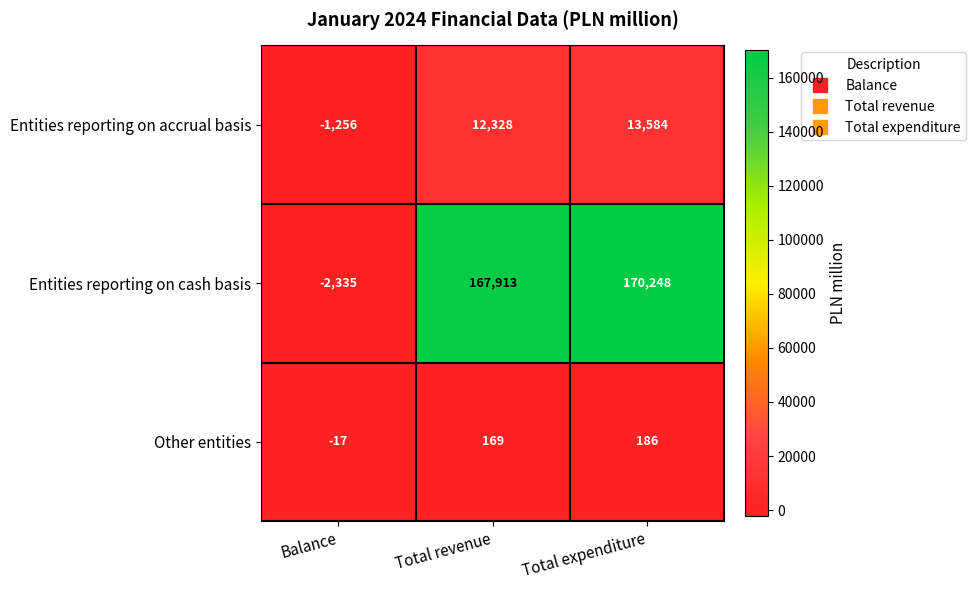

What is the maximum value for Other entities?

186